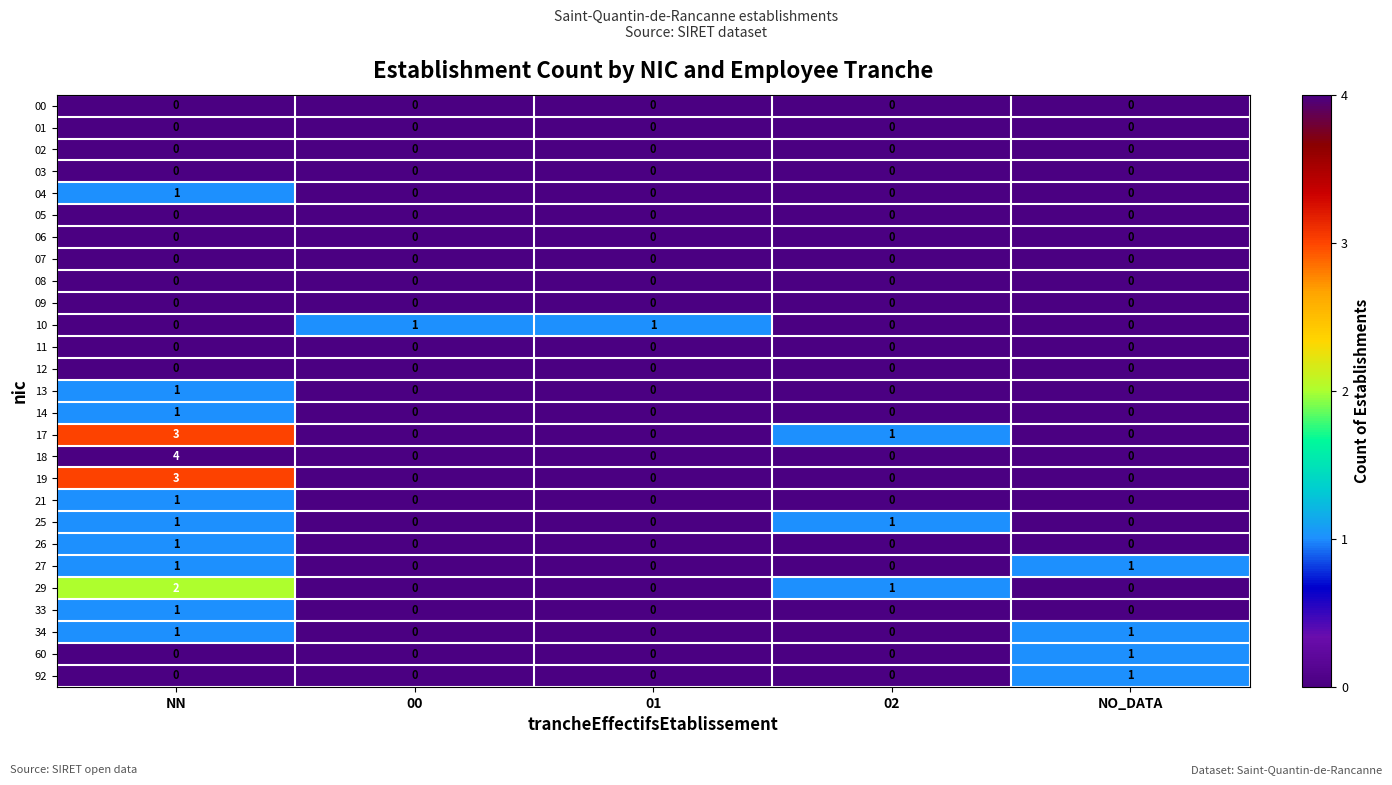

What is the greatest value displayed?

4